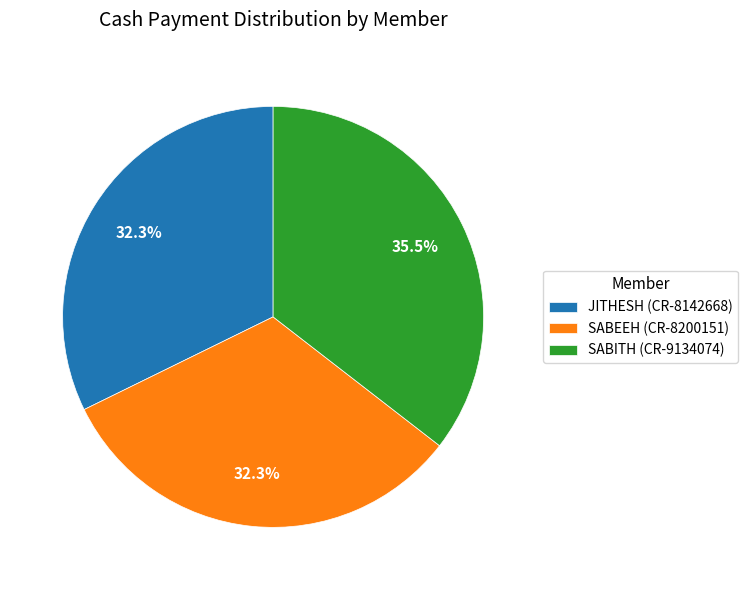

How many slices are in this pie chart?

3